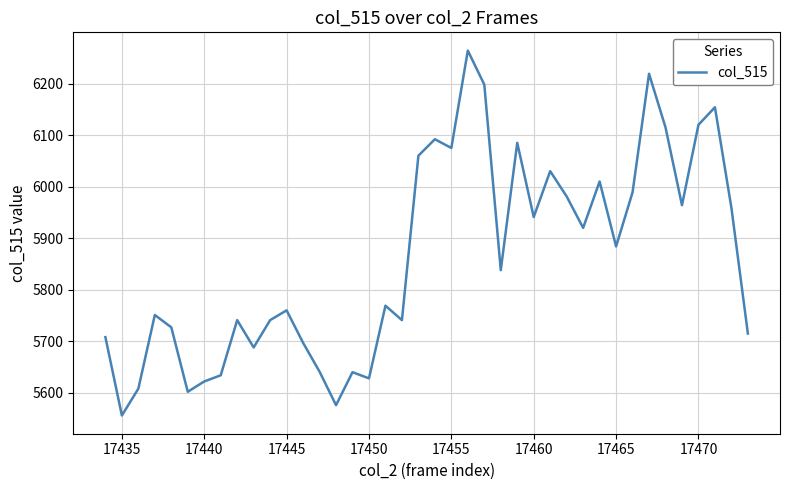

How many lines are shown in the chart?

1